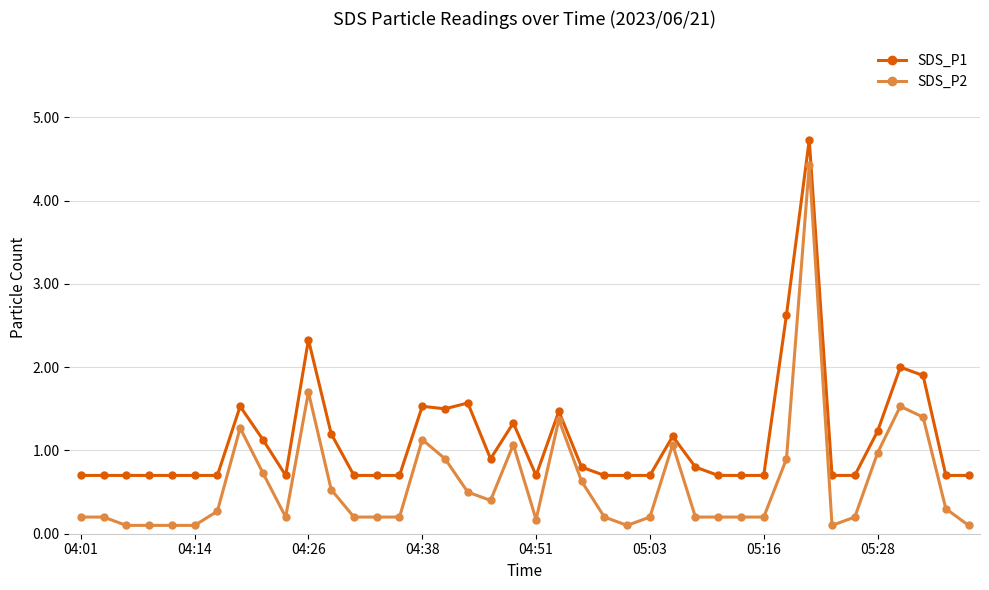

Rank the series by their average value, from lowest to highest.

SDS_P2, SDS_P1